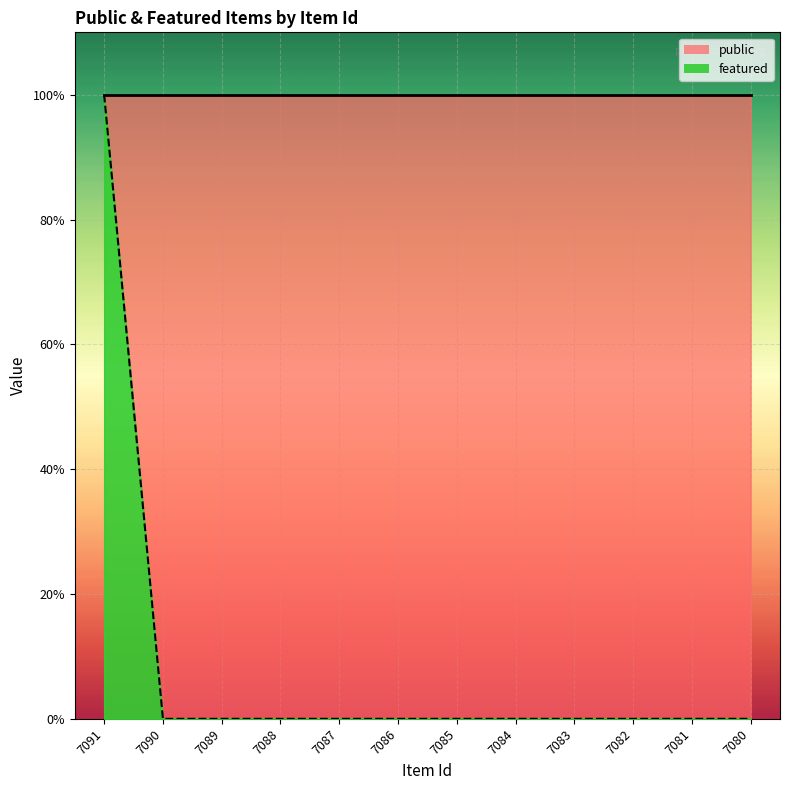

Rank the categories by value from highest to lowest.

7091, 7090, 7089, 7088, 7087, 7086, 7085, 7084, 7083, 7082, 7081, 7080